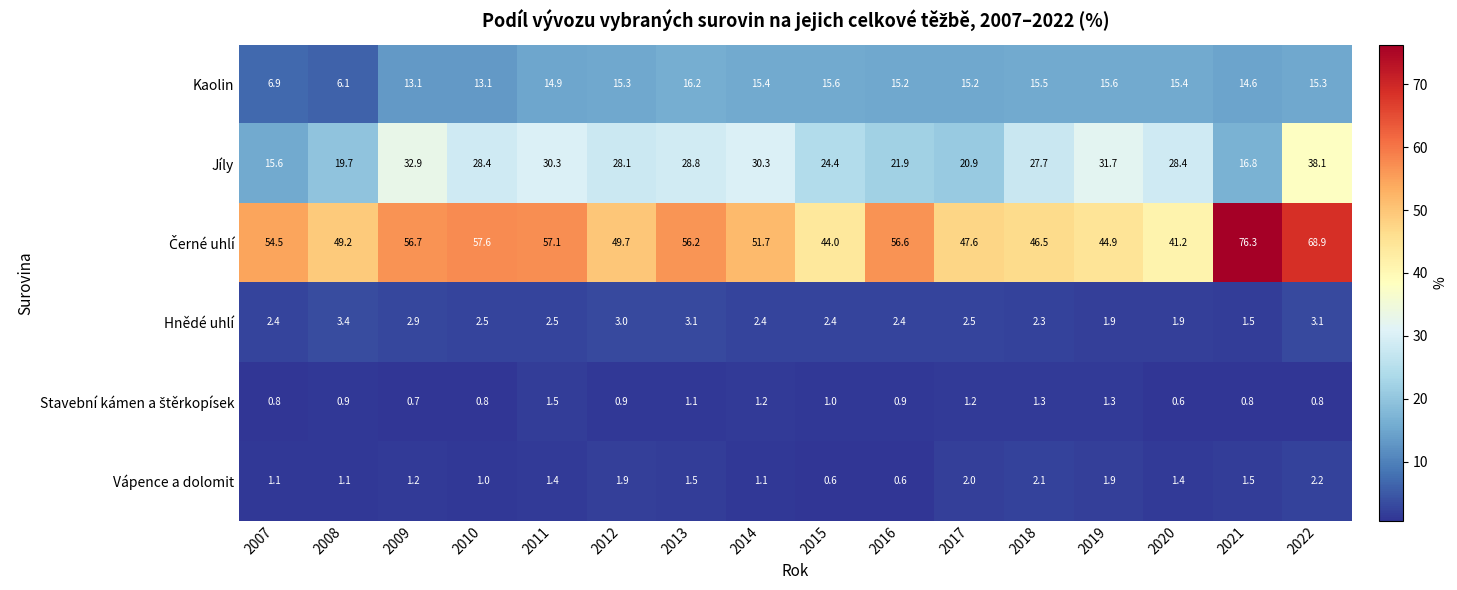

Which series changed the most between 2017 and 2020?

Jíly